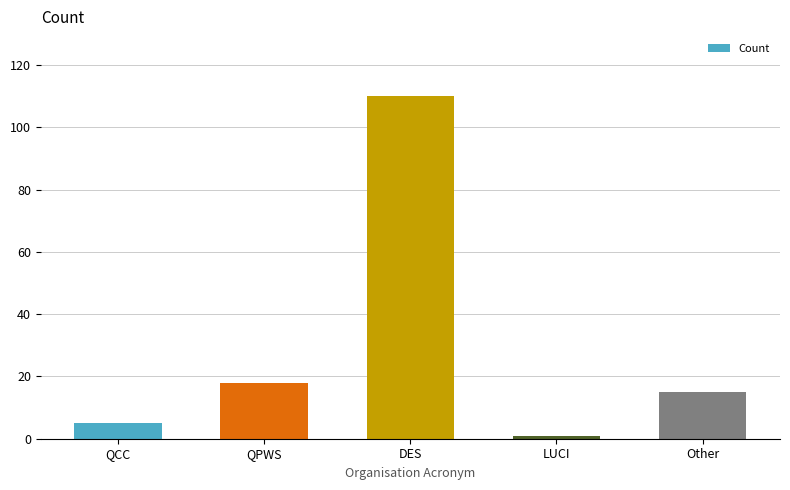

What is the minimum value shown in the chart?

1